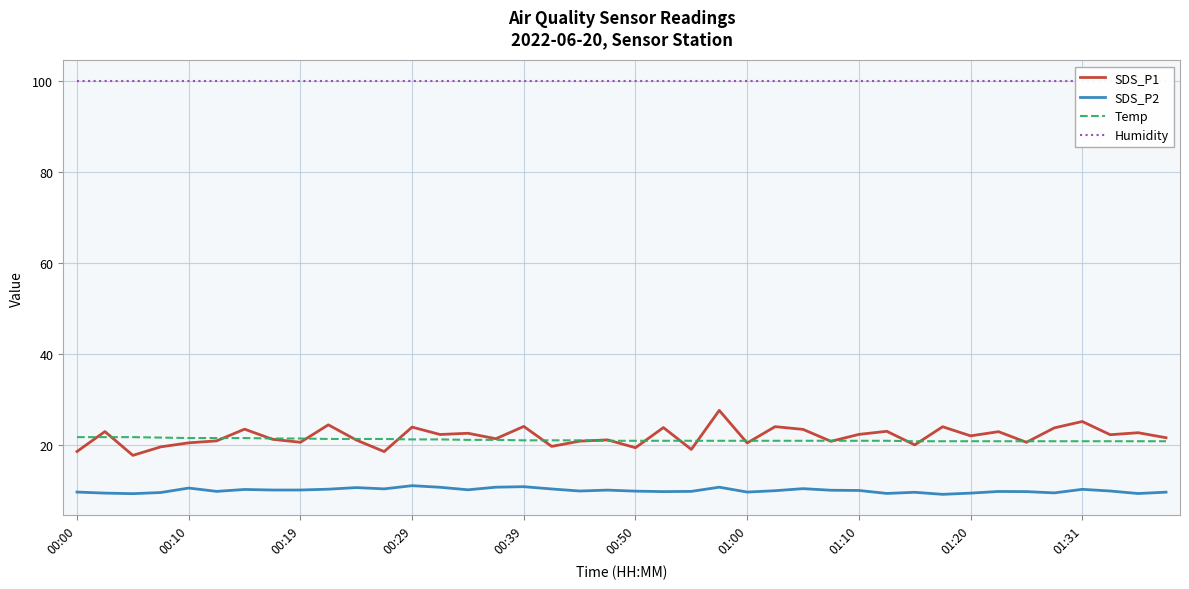

Reading left to right, what are all the values shown in this chart?

SDS_P1: 18.6	23.0	17.8	19.7	20.6	21.0	23.6	21.3	20.7	24.5	21.2	18.6	24.0	22.4	22.6	21.4	24.1	19.8	20.9	21.2	19.5	23.9	19.1	27.7	20.5	24.1	23.5	20.9	22.4	23.1	20.1	24.1	22.1	23.0	20.7	23.8	25.2	22.3	22.8	21.7
SDS_P2: 9.8	9.5	9.4	9.7	10.6	9.9	10.3	10.2	10.2	10.4	10.7	10.4	11.2	10.8	10.2	10.8	10.9	10.4	10.0	10.2	9.9	9.8	9.9	10.8	9.8	10.1	10.5	10.2	10.1	9.4	9.7	9.2	9.5	9.9	9.8	9.6	10.3	10.0	9.4	9.7
Temp: 21.8	21.8	21.8	21.7	21.6	21.6	21.6	21.5	21.5	21.4	21.4	21.4	21.3	21.3	21.2	21.2	21.1	21.1	21.1	21.0	21.0	21.0	21.0	21.0	21.0	21.0	21.0	21.0	21.0	21.0	20.9	20.9	20.9	20.9	20.9	20.9	20.9	20.9	20.9	20.9
Humidity: 99.9	99.9	99.9	99.9	99.9	99.9	99.9	99.9	99.9	99.9	99.9	99.9	99.9	99.9	99.9	99.9	99.9	99.9	99.9	99.9	99.9	99.9	99.9	99.9	99.9	99.9	99.9	99.9	99.9	99.9	99.9	99.9	99.9	99.9	99.9	99.9	99.9	99.9	99.9	99.9